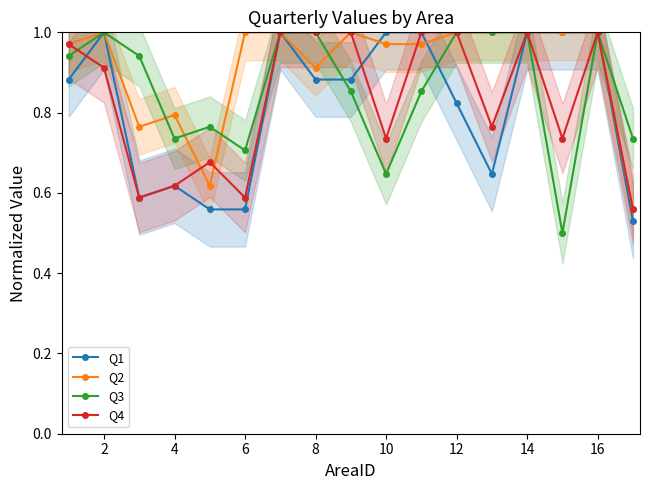

Is the value of Q2 at 12 greater than the value of Q4 at 10?

Yes